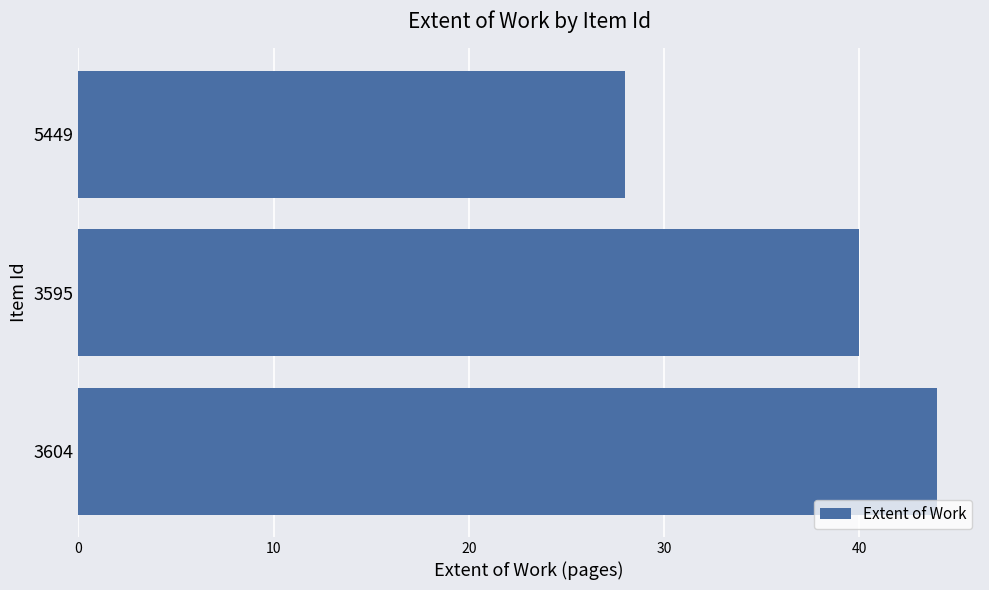

List the labels in order of value, smallest first.

5449, 3595, 3604